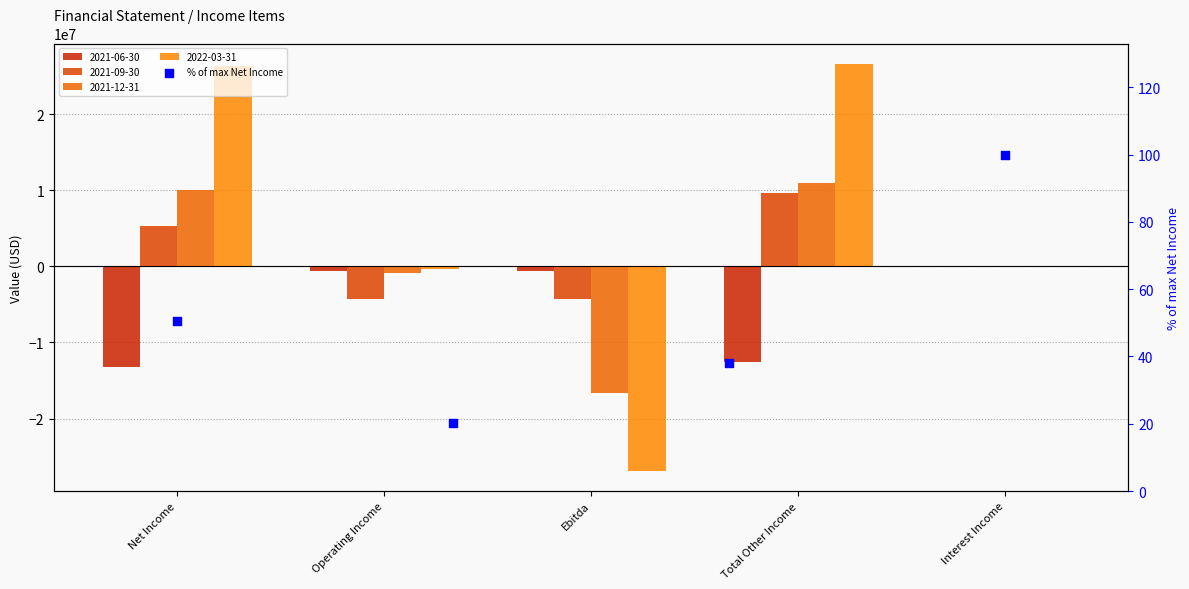

What is the change in value from Ebitda to Total Other Income?

+61.9